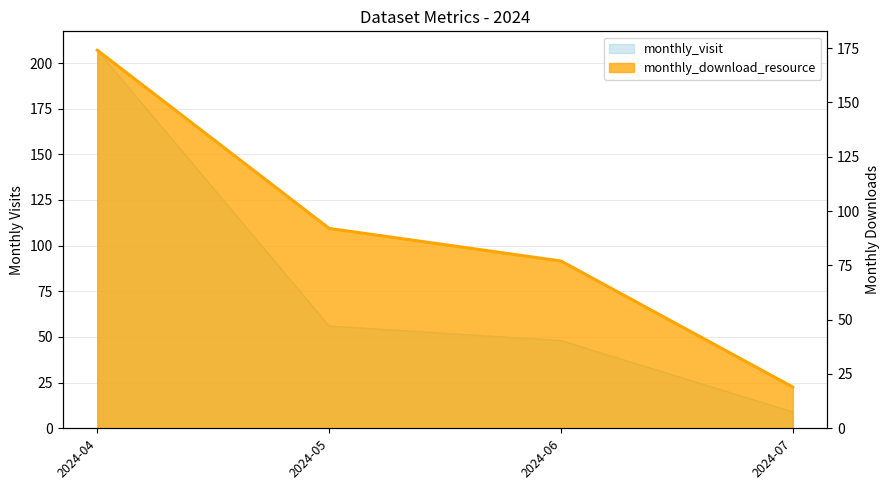

Is it true that monthly_visit equals 48 at 2024-06?

True